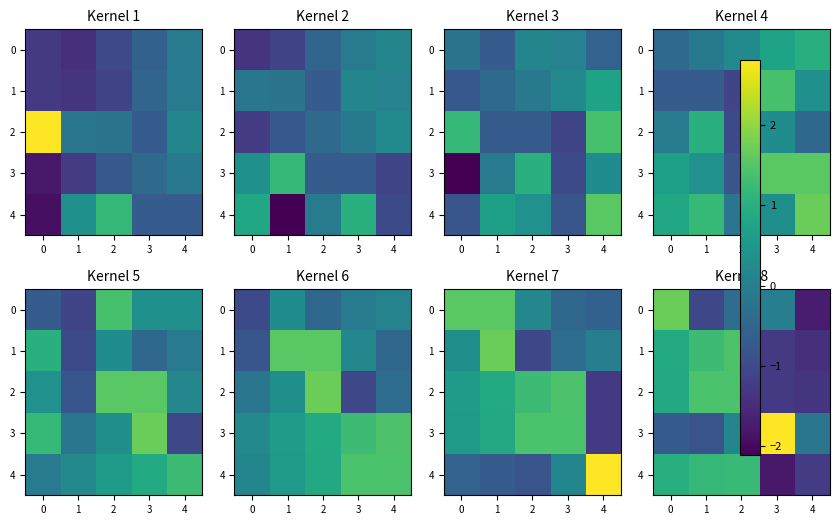

Which label corresponds to the largest value in the chart?

3